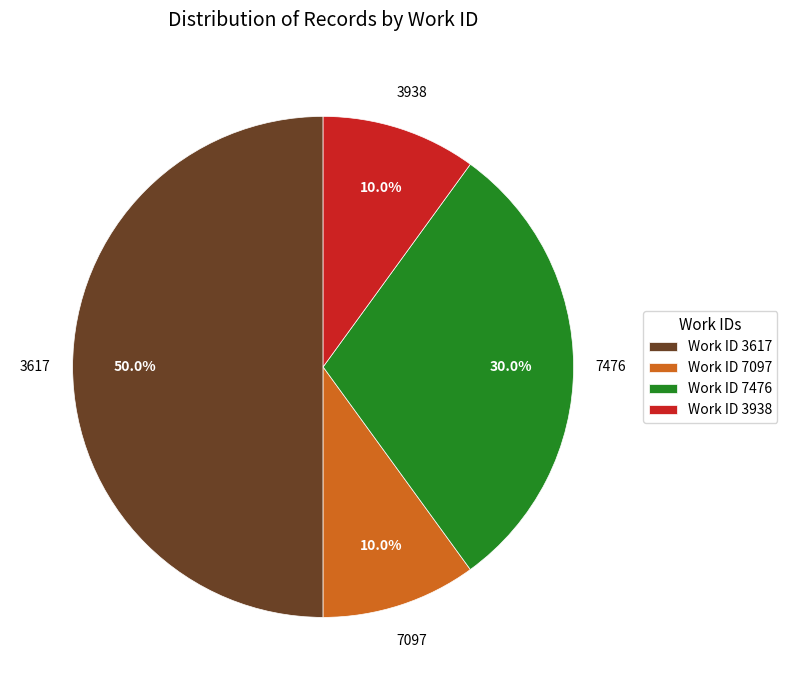

Which category has the biggest portion of the pie?

Work ID 3617